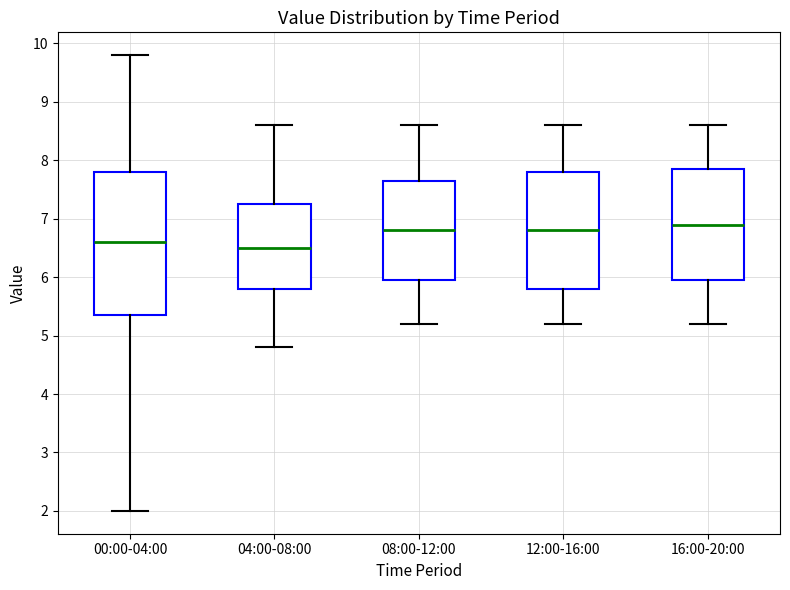

Reading left to right, read every box against the y-axis: the position of its median line, the range the box covers, and the ends of its whiskers. The values are not printed on the chart, so give them approximately, as read against the axis.

00:00-04:00: median 6.6, box 5.4 to 7.8, whiskers 2.0 to 9.8
04:00-08:00: median 6.5, box 5.8 to 7.3, whiskers 4.8 to 8.6
08:00-12:00: median 6.8, box 6.0 to 7.7, whiskers 5.2 to 8.6
12:00-16:00: median 6.8, box 5.8 to 7.8, whiskers 5.2 to 8.6
16:00-20:00: median 6.9, box 6.0 to 7.9, whiskers 5.2 to 8.6